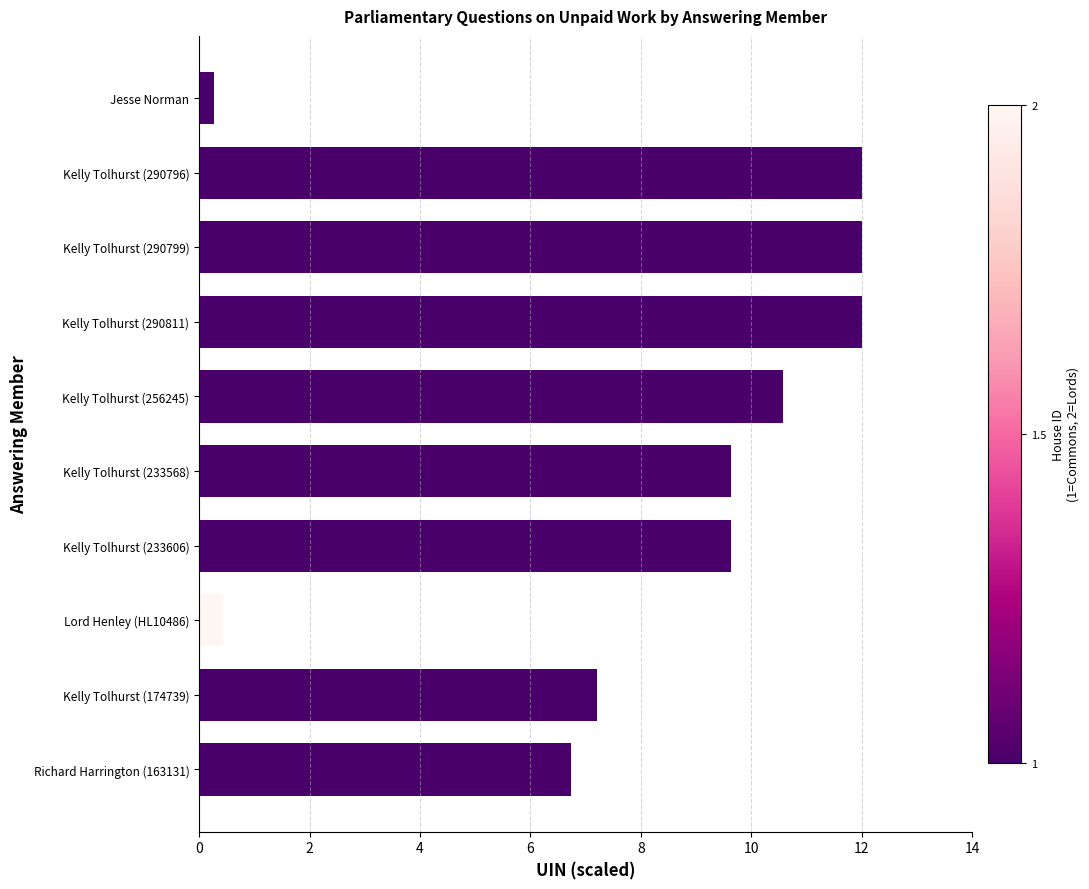

At which label is the value closest to 6?

Richard Harrington (163131)